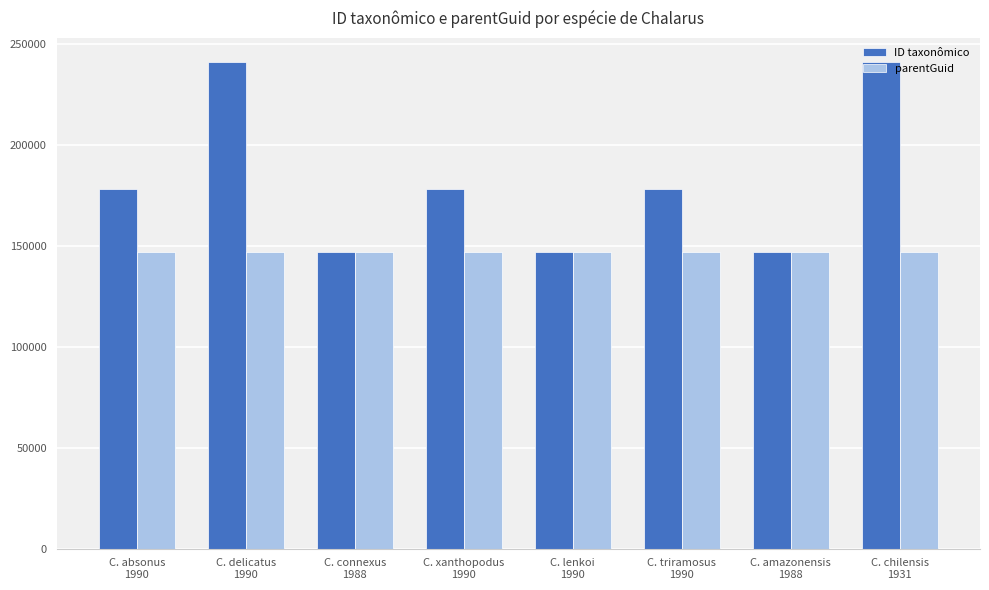

How many groups of bars are there?

8